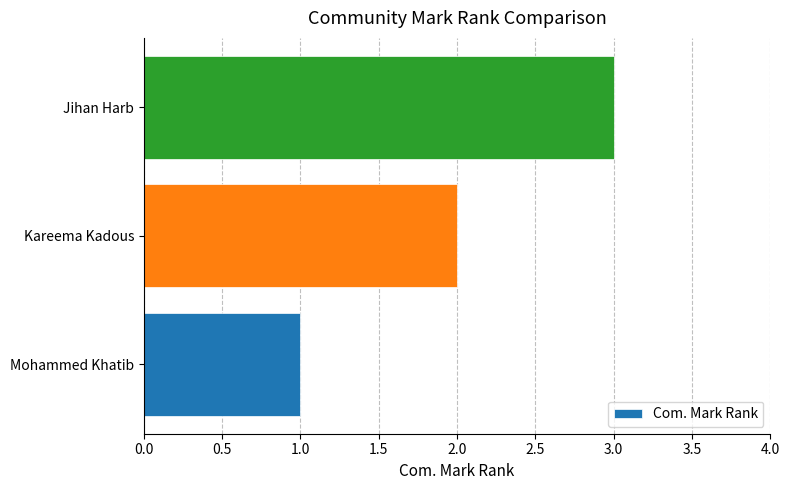

Rank the categories by value from lowest to highest.

Mohammed Khatib, Kareema Kadous, Jihan Harb